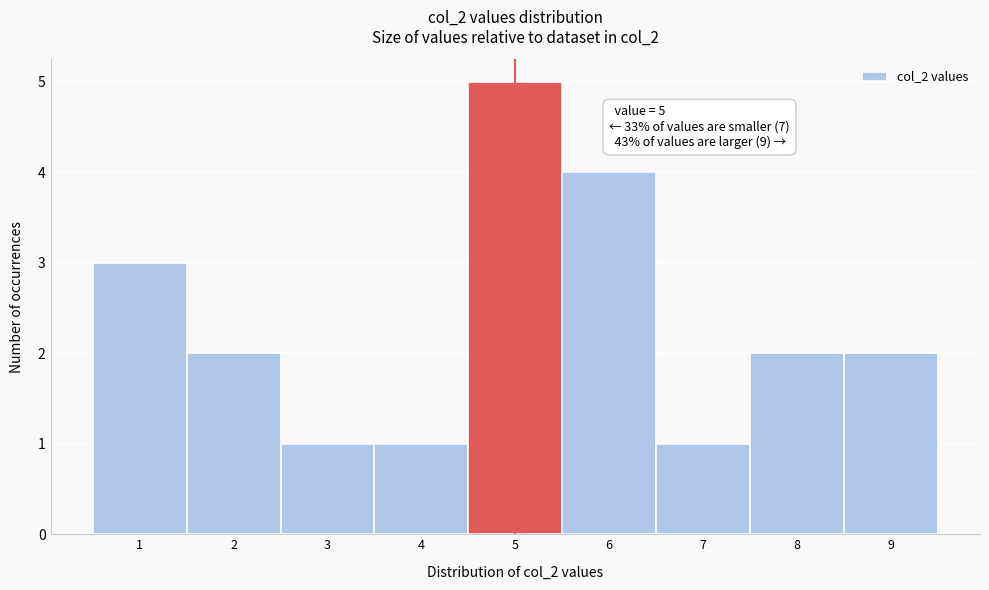

Reading left to right, transcribe all the data shown in this chart.

3	2	1	1	5	4	1	2	2